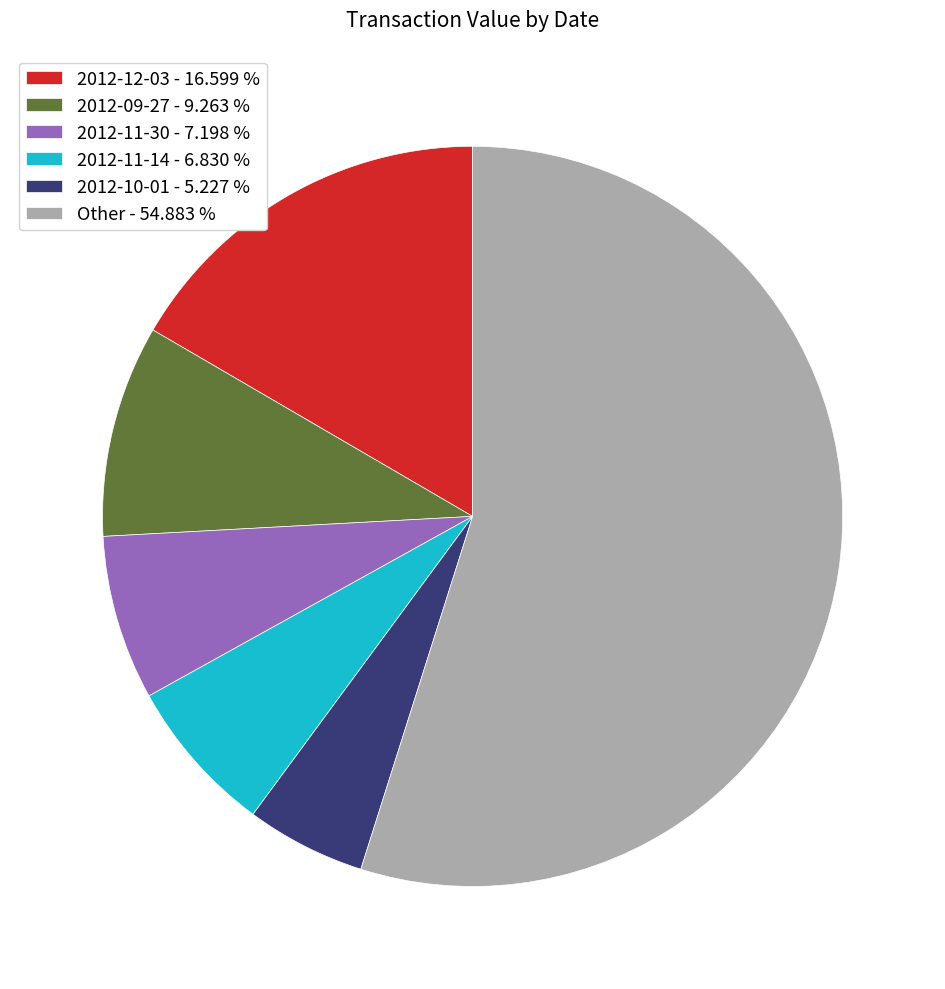

What is the ratio of the value at 2012-10-01 - 5.227 % to the value at 2012-12-03 - 16.599 %?

0.3